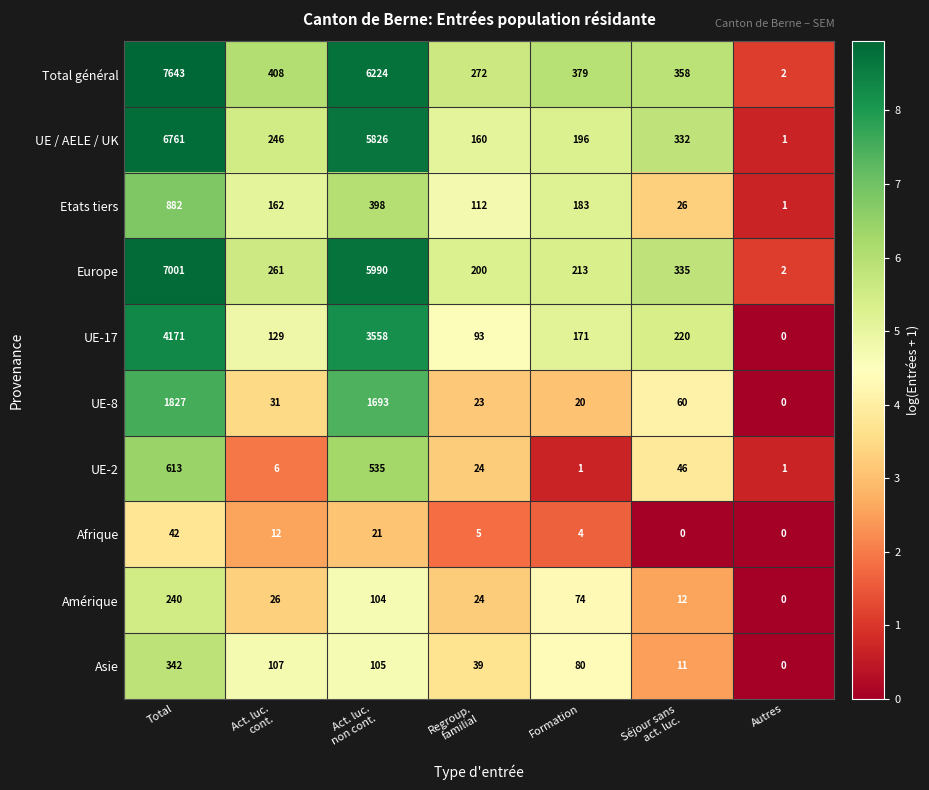

Which category has the highest value across all series?

Total